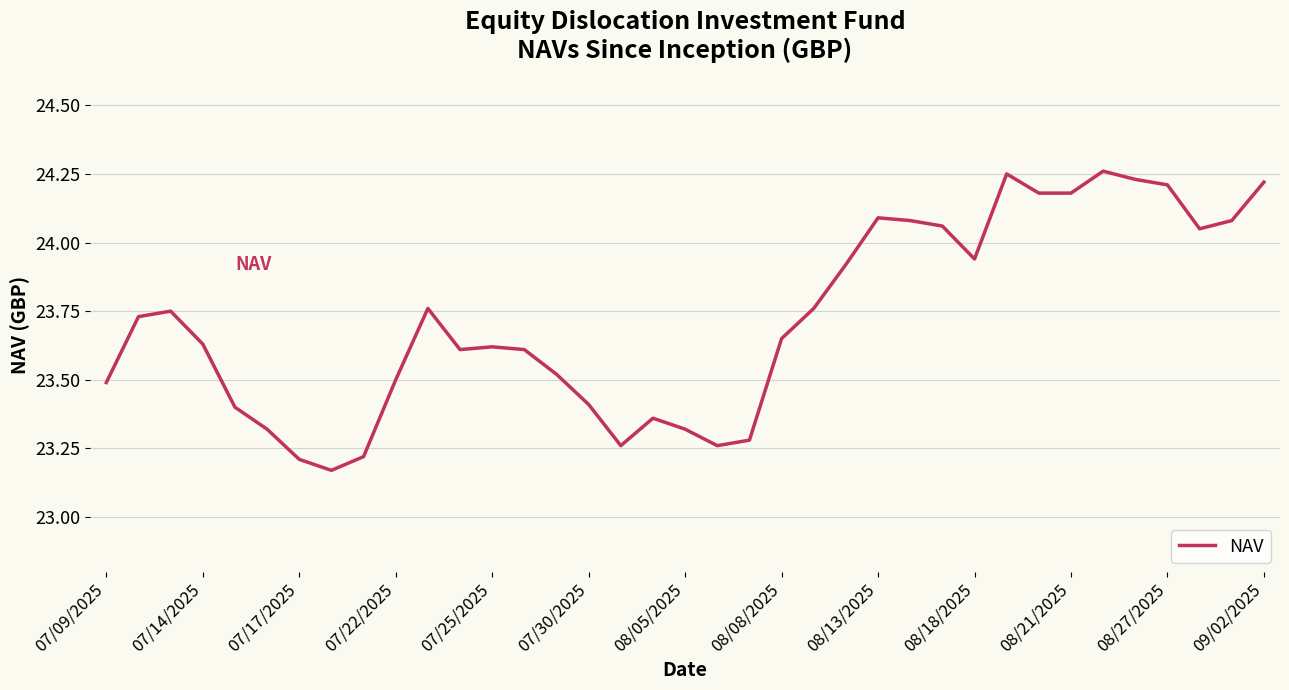

What is the value of the 26th point from the left?

24.1